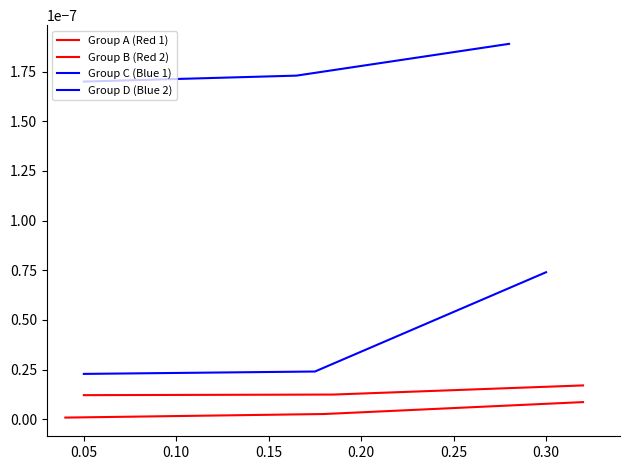

Which series has the largest range (max minus min)?

Group C (Blue 1)